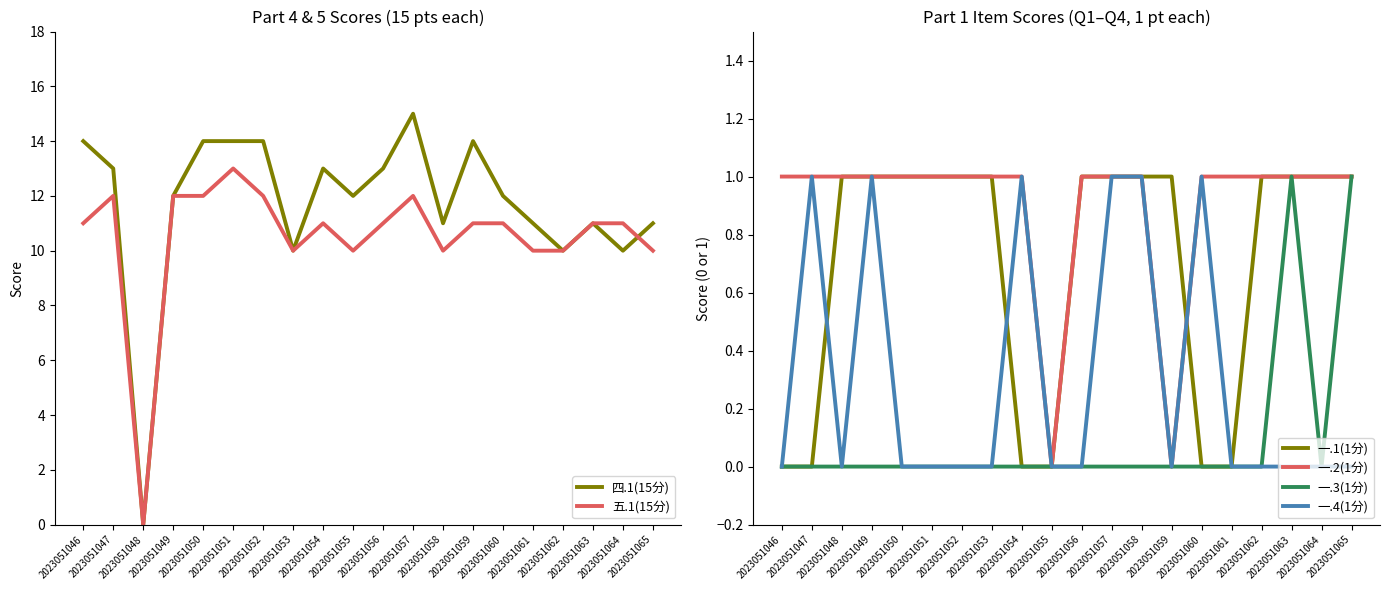

What is the spread (max minus min) of values at 2023051056?

13